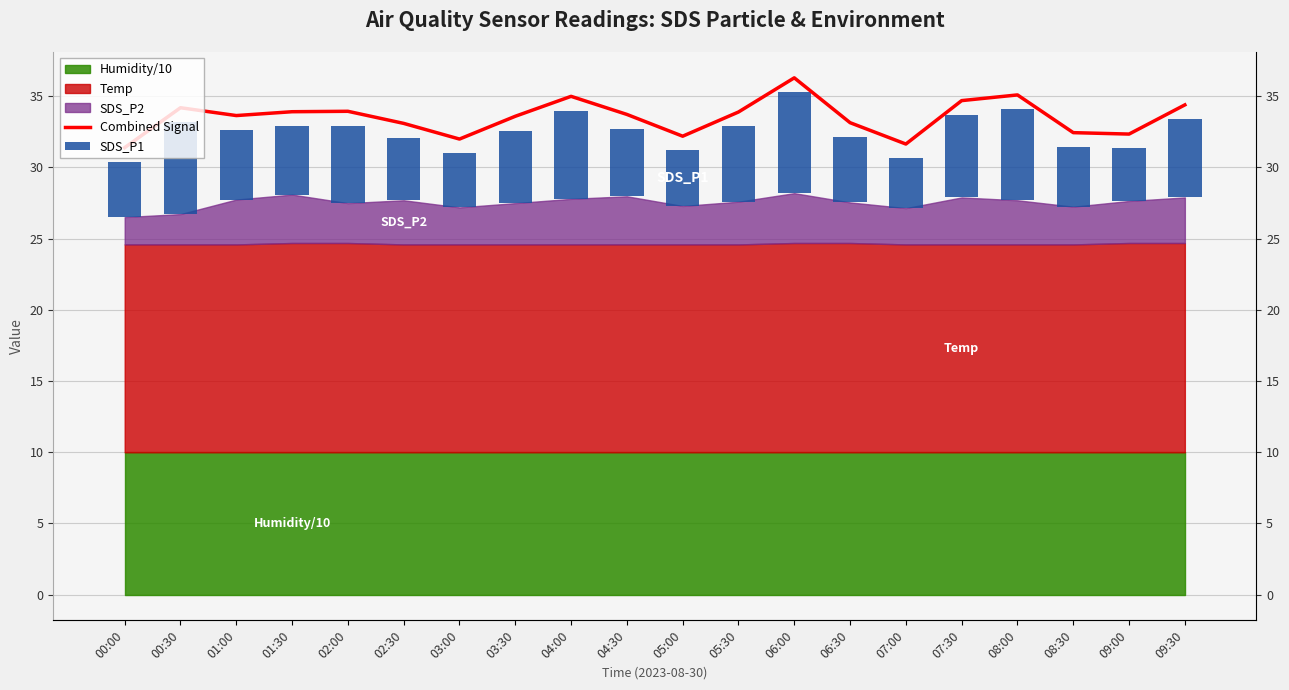

What is the total value across all series at 03:30?

38.7